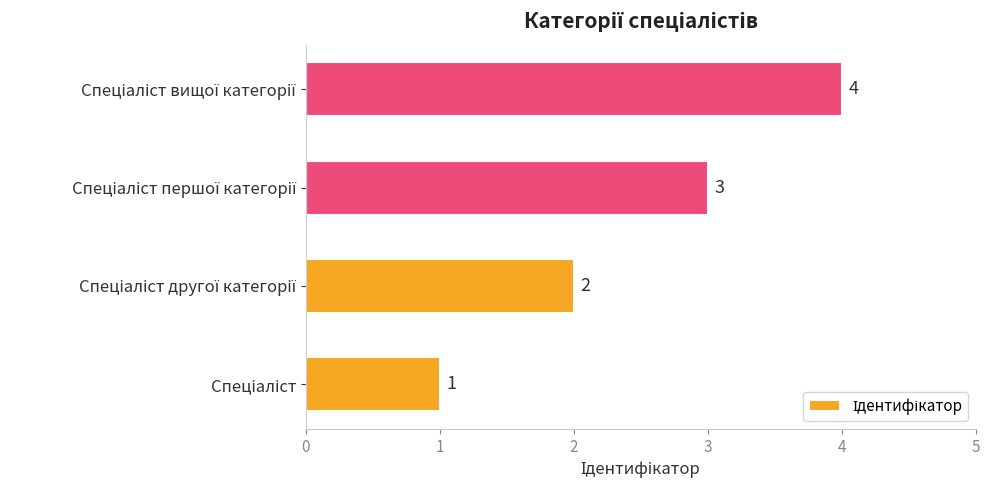

How many distinct data groups are displayed?

1